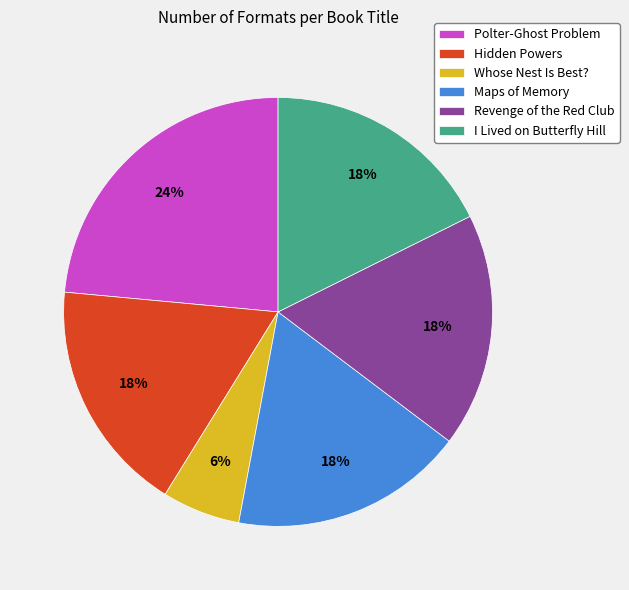

Which slice is the smallest?

Whose Nest Is Best?